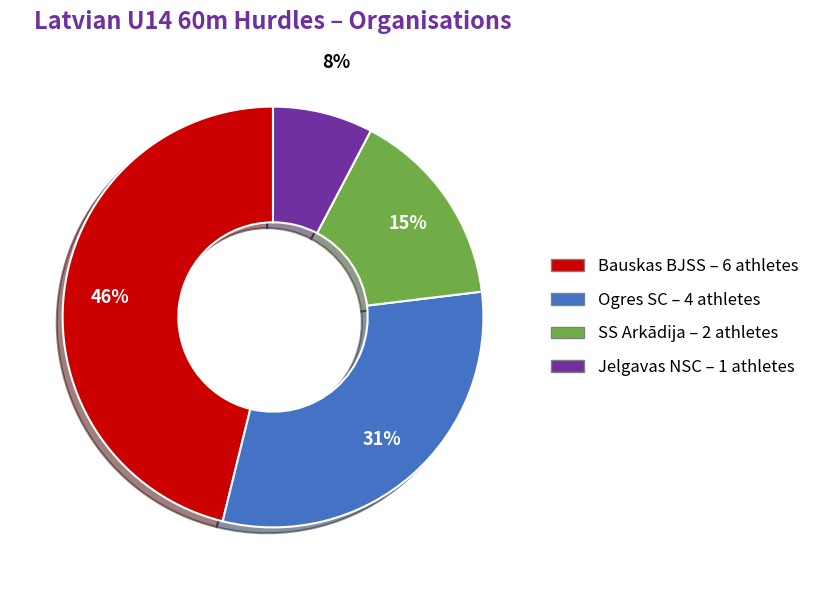

The Ogres SC slice represents 31% of the pie. True or false?

True